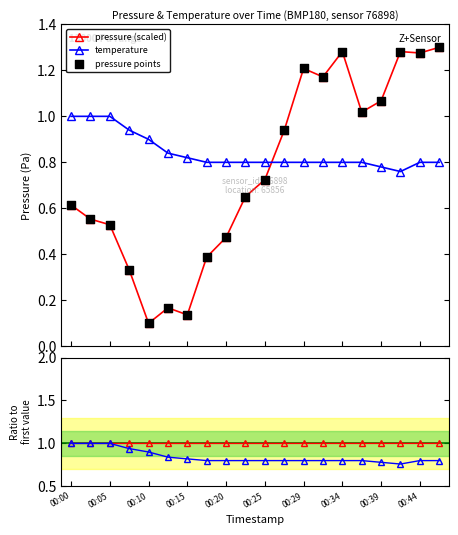

Which series reaches the minimum Y coordinate?

pressure (scaled)